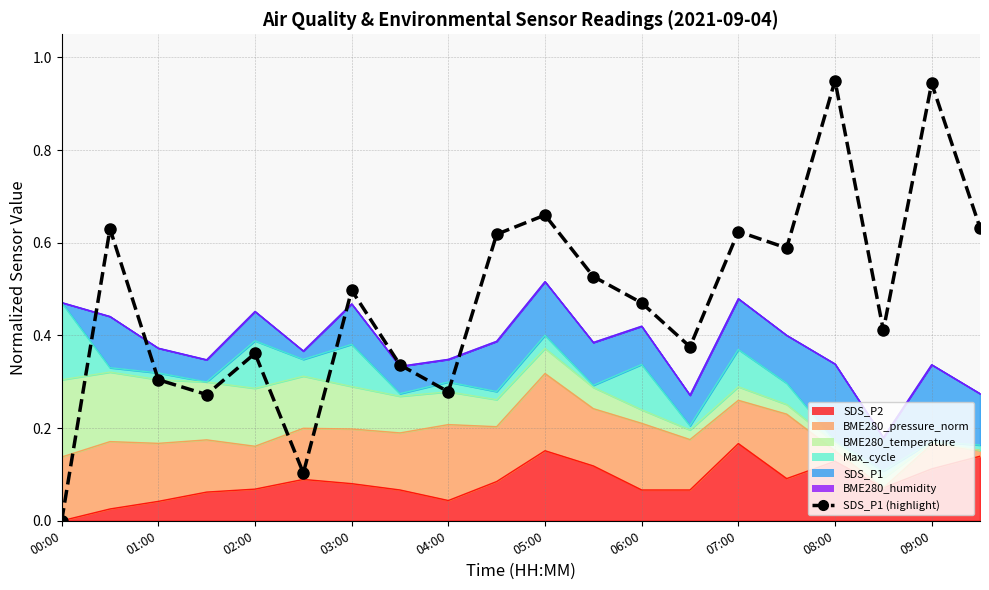

What is the value of the 16th point from the left?

0.6